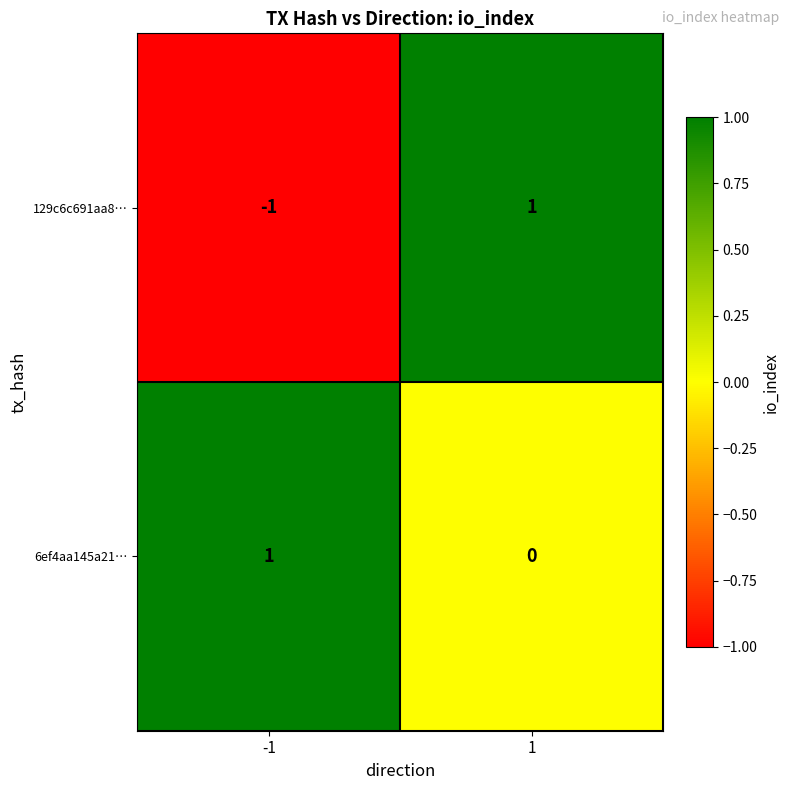

At -1, list the series in order from largest to smallest.

6ef4aa145a21…, 129c6c691aa8…